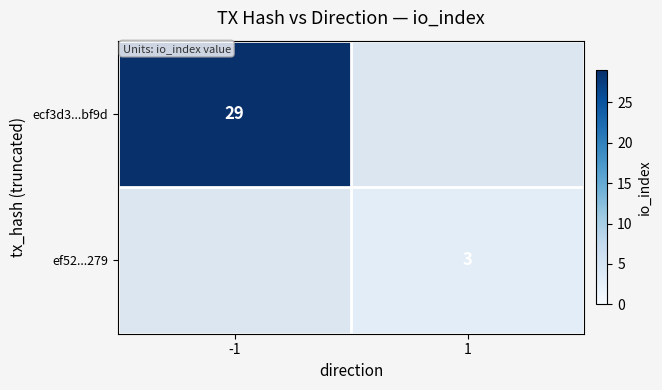

Is it true that ecf3d3...bf9d equals 7 at -1?

False